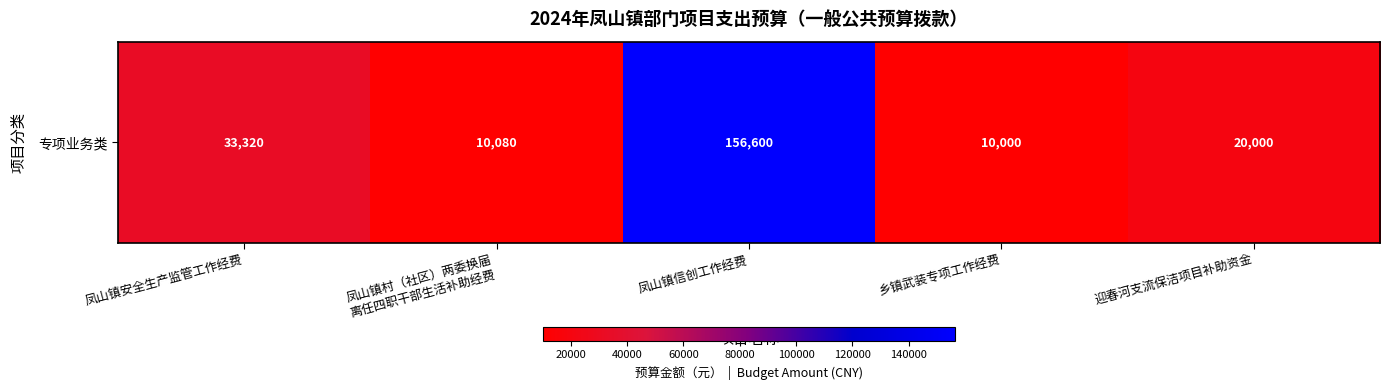

How many values exceed 20000?

2